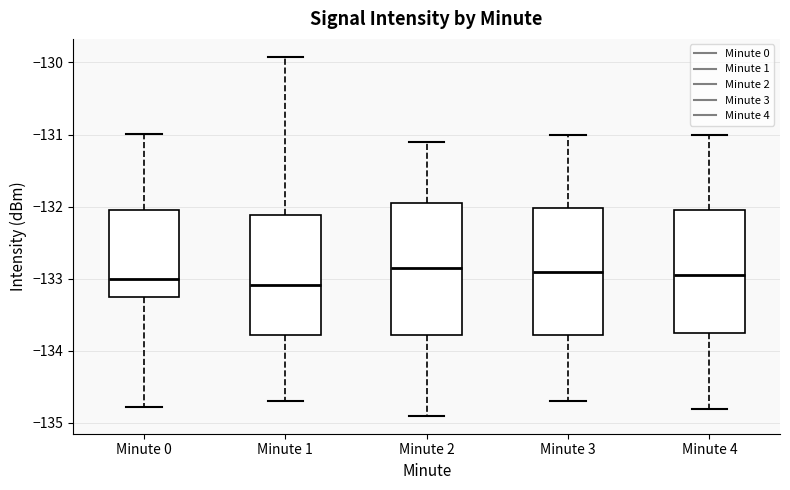

Where is the upper edge of the box for Minute 2 on the y-axis? The values are not printed on the chart, so give them approximately, as read against the axis.

-131.9